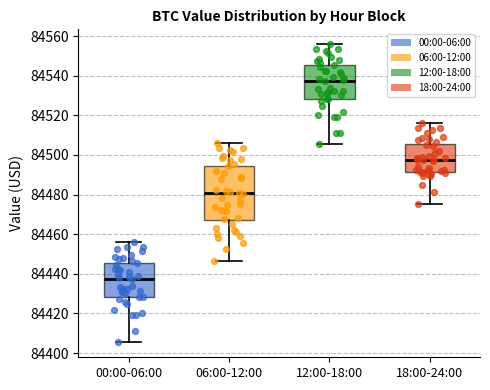

Where is the lower edge of the box for 06:00-12:00 on the y-axis? The values are not printed on the chart, so give them approximately, as read against the axis.

84466